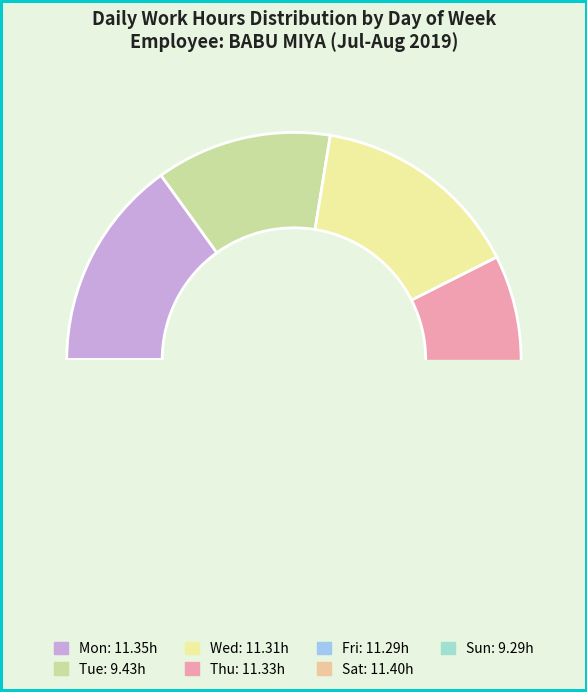

How much of the chart is everything except Mon?

84.9%